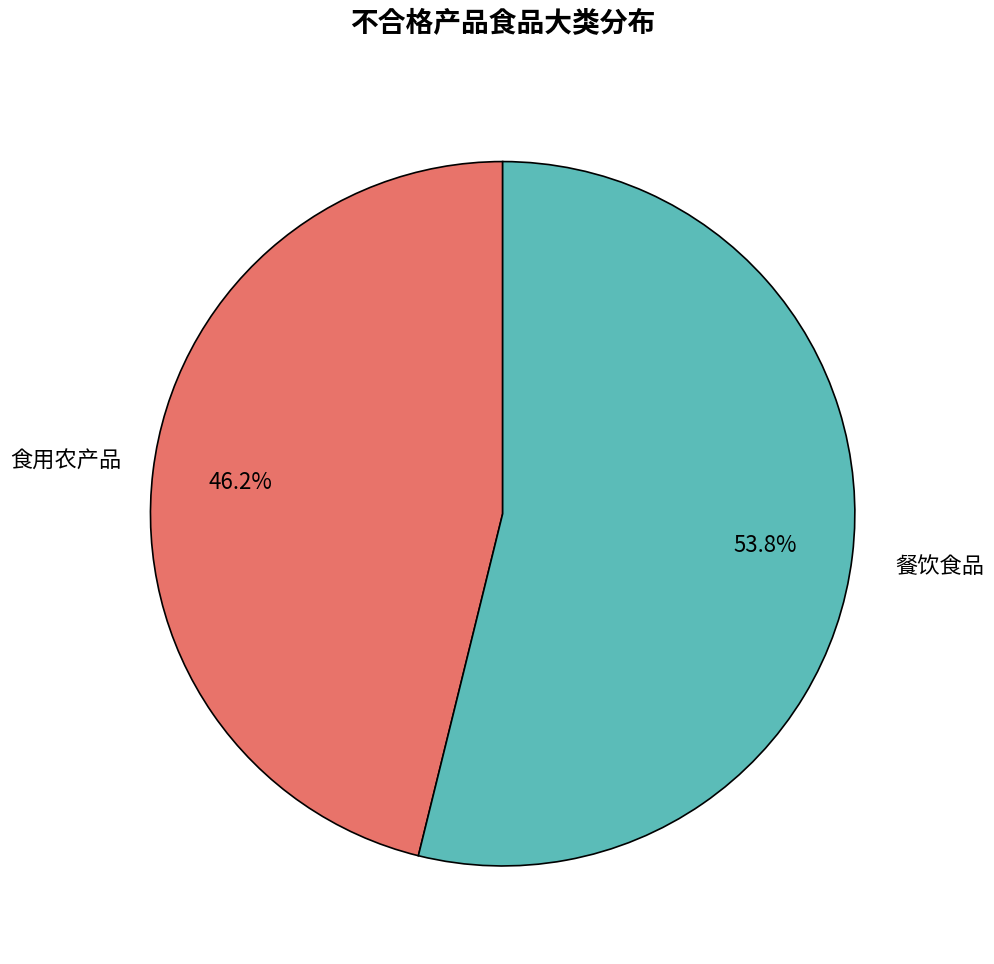

Is there any slice that represents more than half of the pie?

Yes